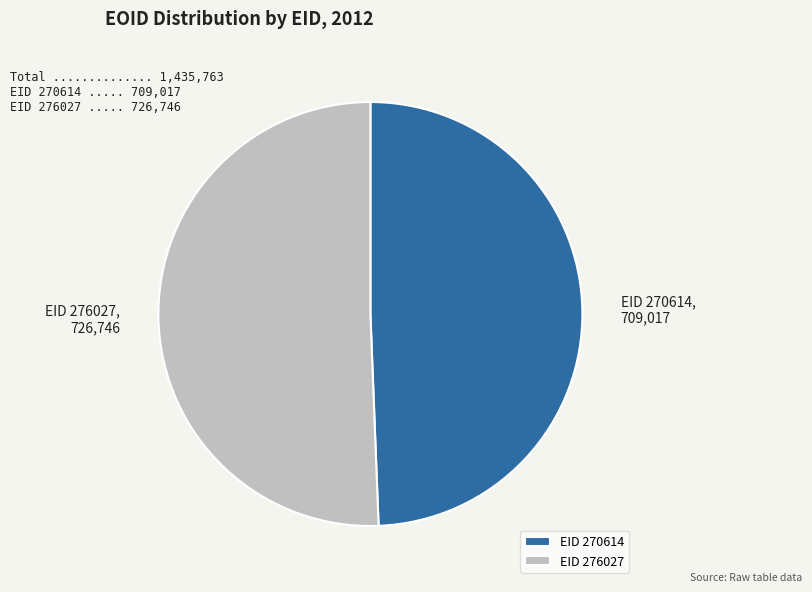

Approximately how many times larger is the value at EID 276027 compared to EID 270614?

1.0